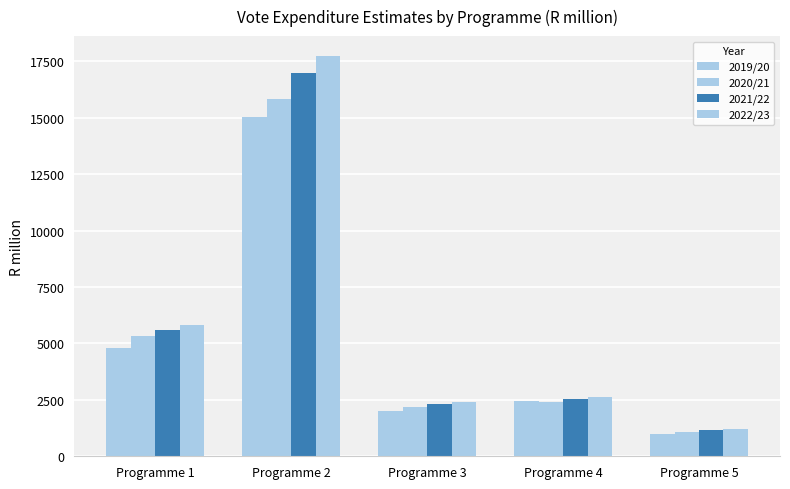

What is the difference between the maximum and minimum values in the 2022/23 series?

16548.3